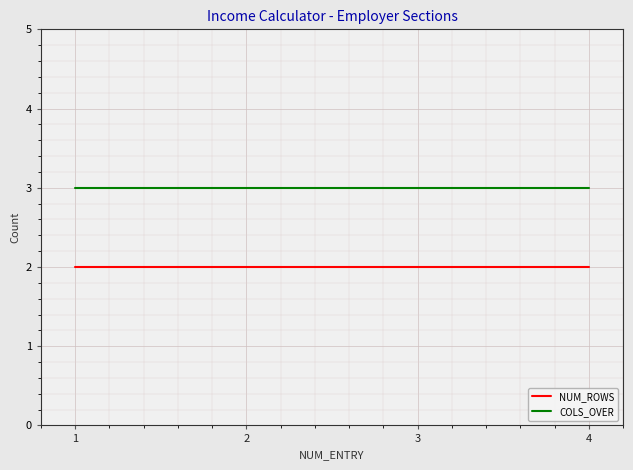

What is the maximum value shown in the chart?

3